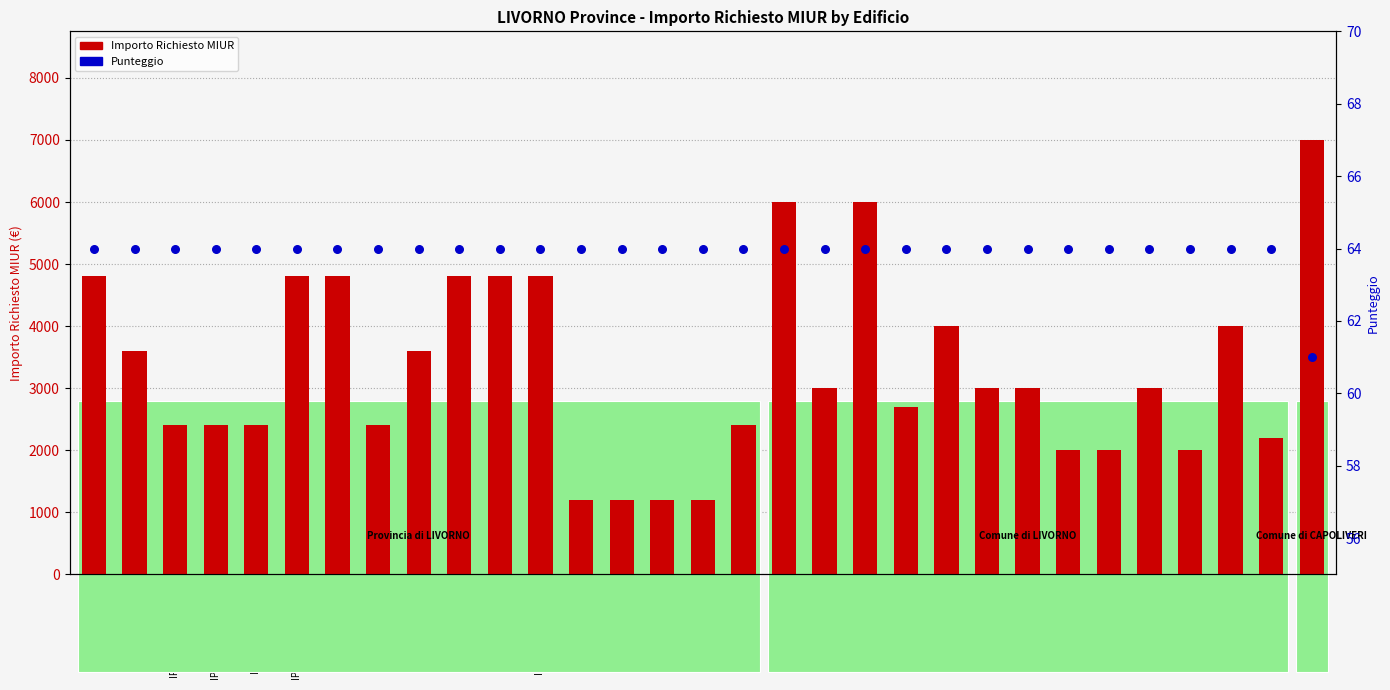

What is the total value across all series at IPSIA ORLANDO CEM?

2464